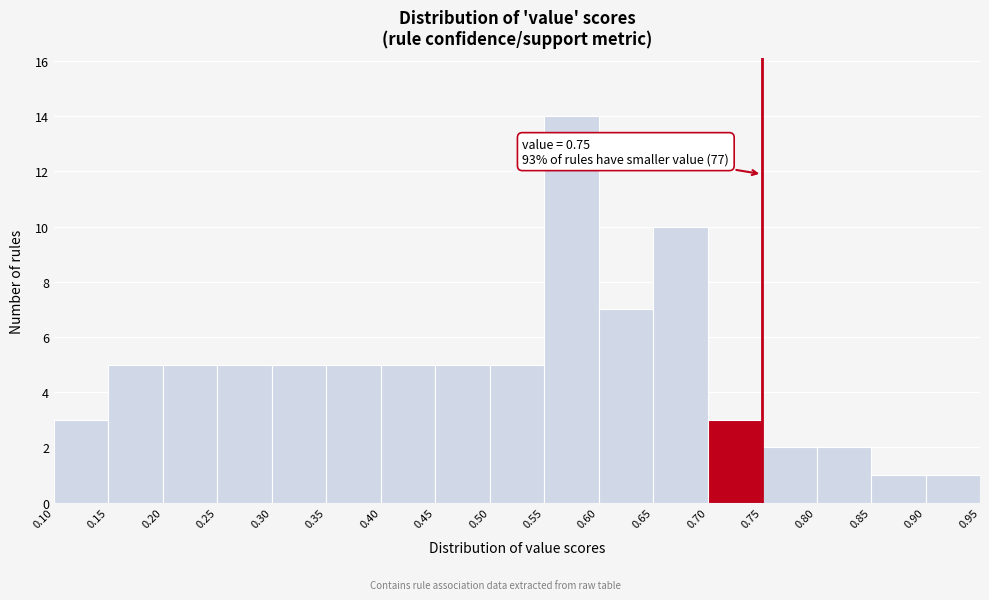

Which range on the x-axis has the tallest bar?

0.55 to 0.60